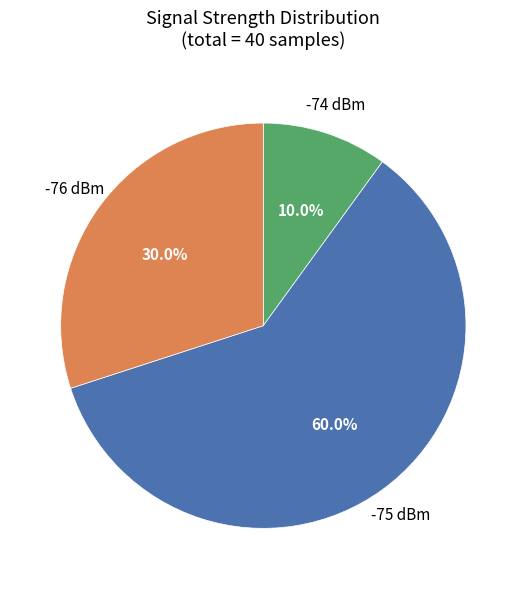

Does any single category account for the majority?

Yes